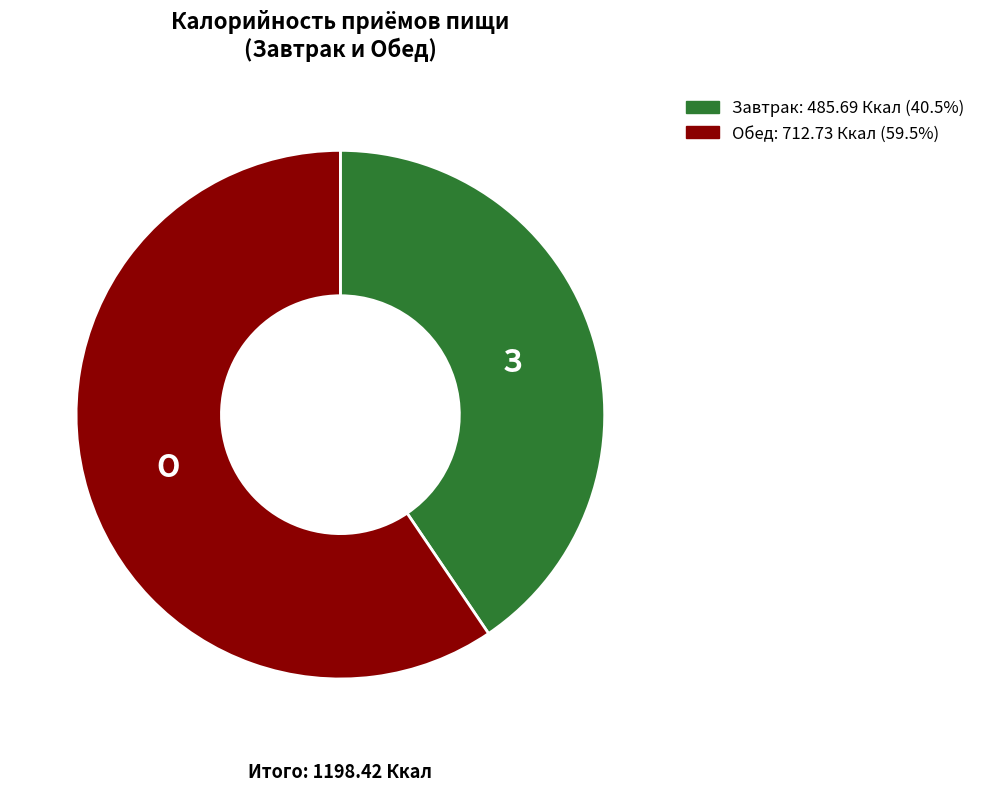

Is it true that Обед is 48% of the pie?

False